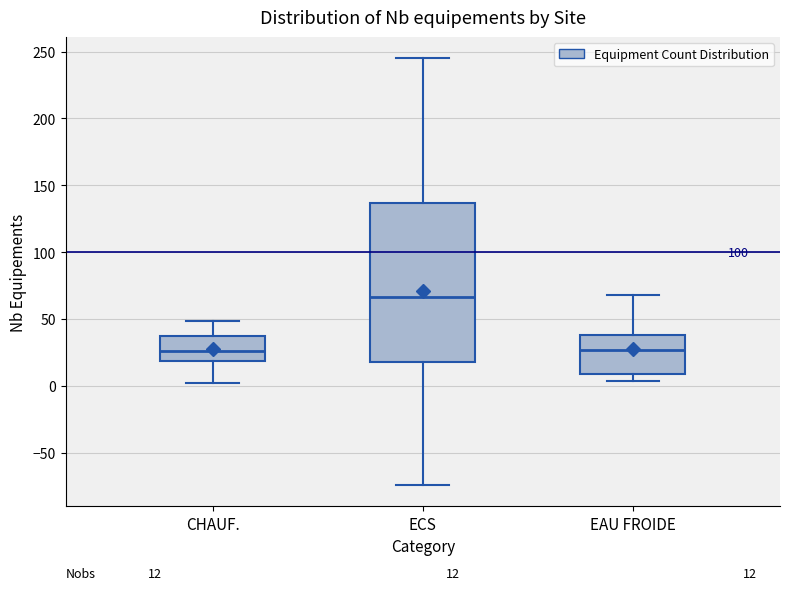

Comparing the boxes themselves (not the whiskers), which one is the tallest?

ECS